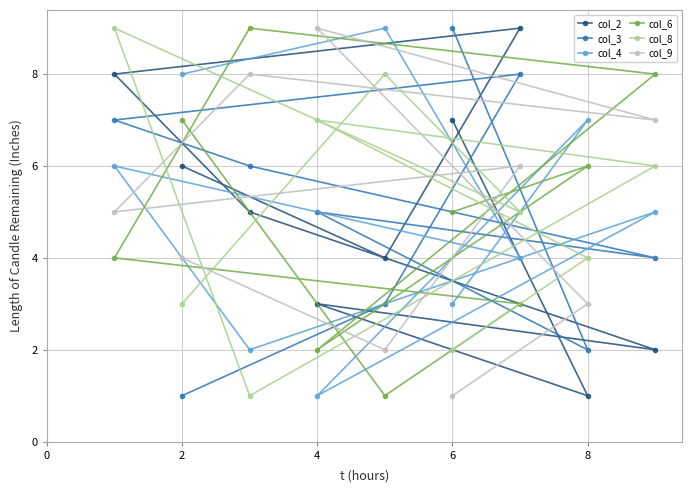

How many values in the col_9 series exceed 5?

4